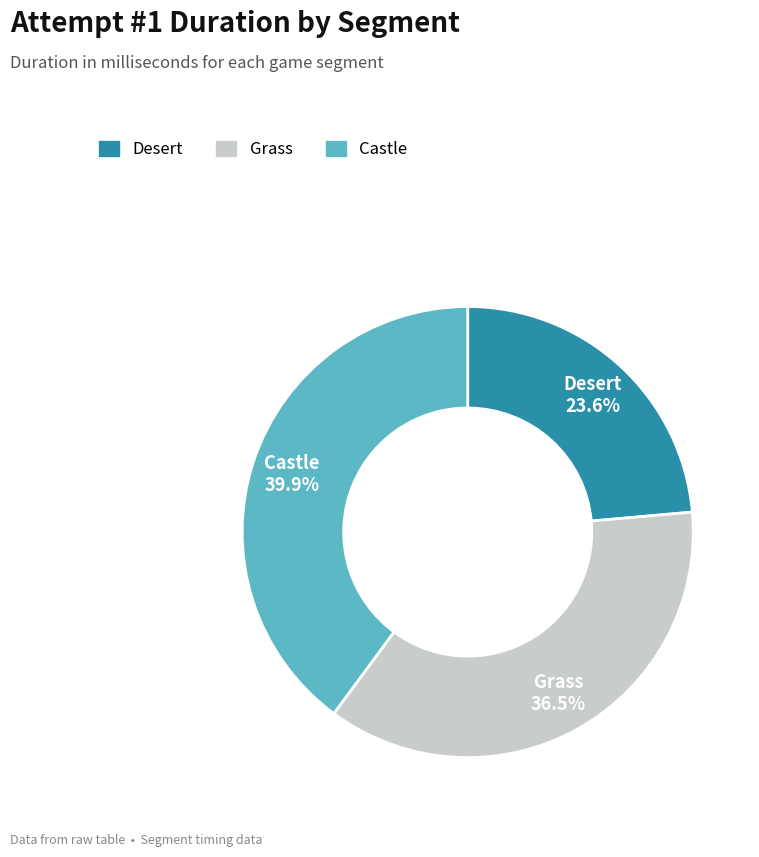

To the nearest percent, what is the difference between the largest and smallest slice percentages?

16%